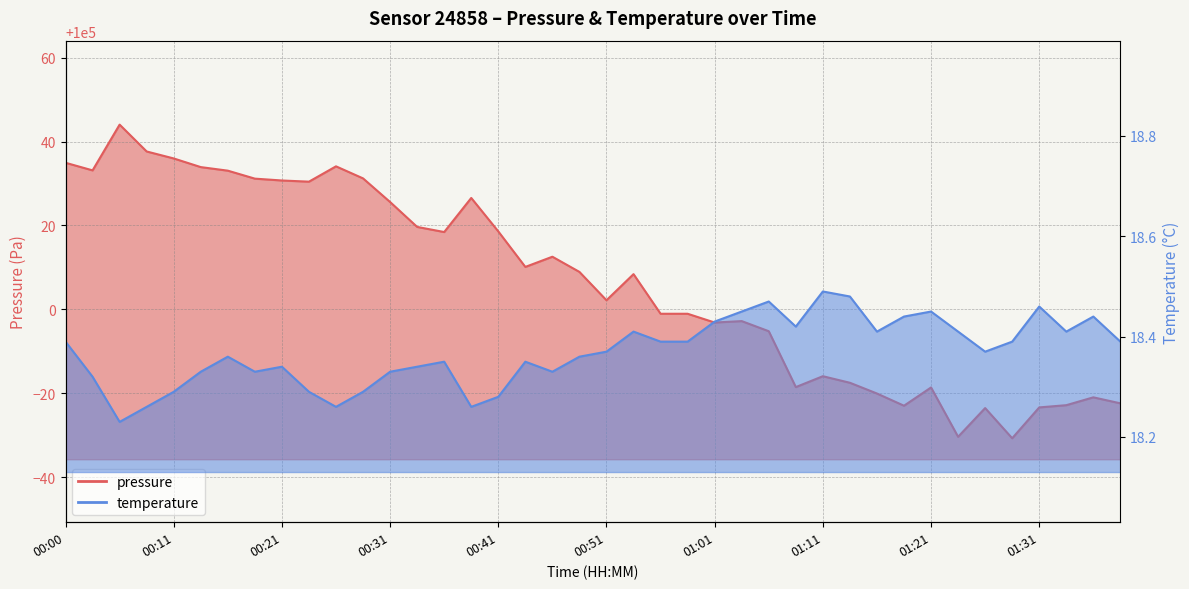

What is the maximum value for pressure?

100044.0